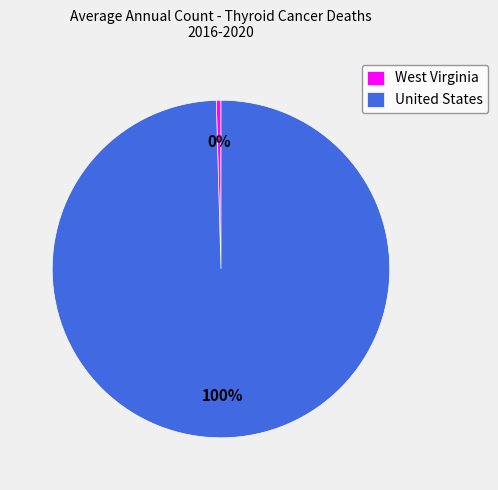

The West Virginia slice represents 0% of the pie. True or false?

True